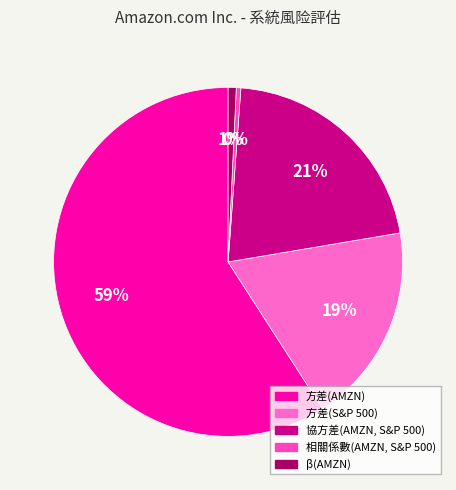

The β(AMZN) slice represents 11% of the pie. True or false?

False